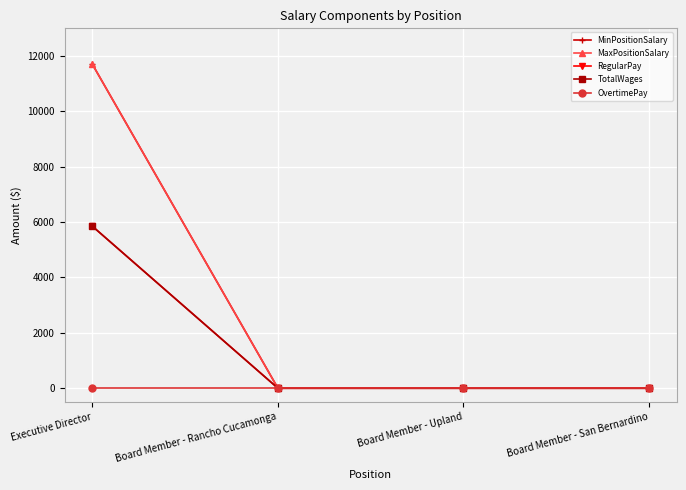

Which category has the highest value across all series?

Executive Director